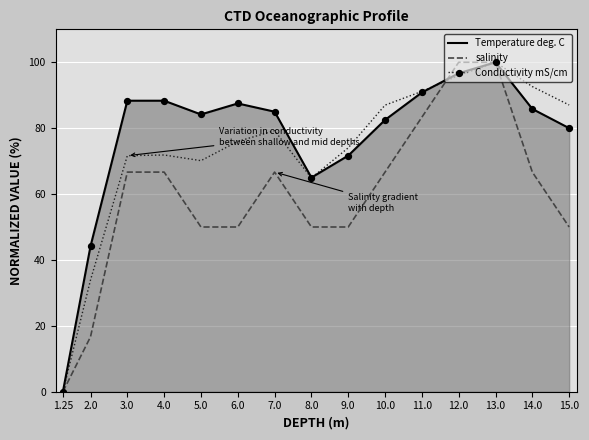

What are all the series names shown in the legend?

Temperature deg. C, salinity, Conductivity mS/cm